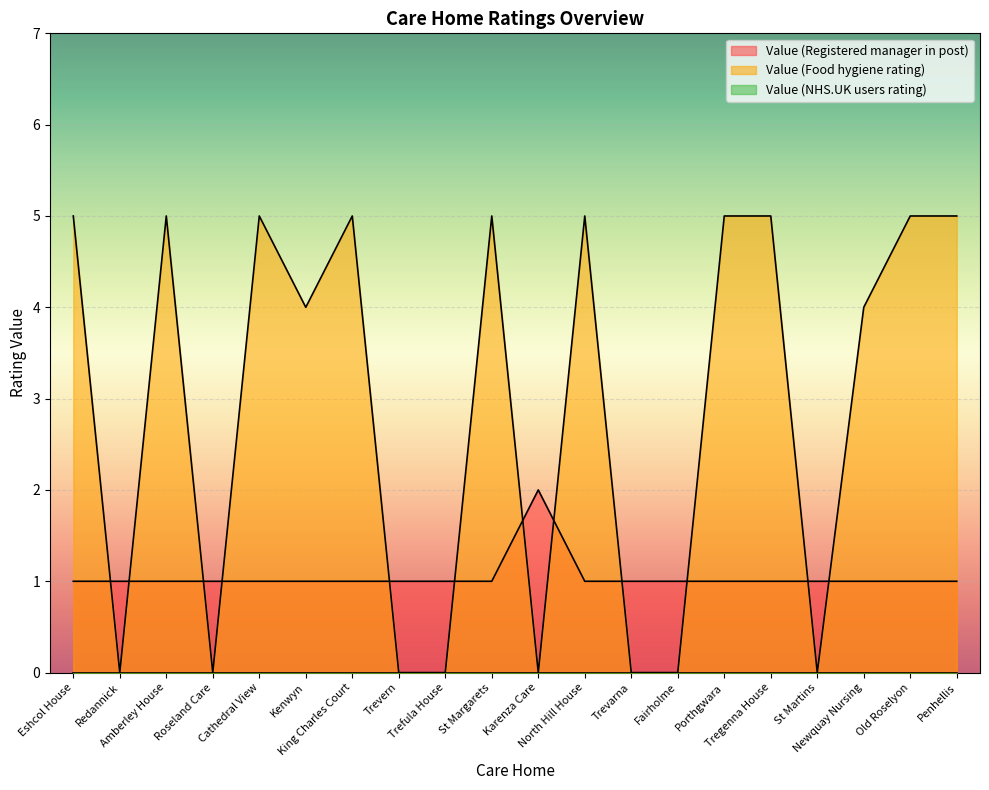

Rank the series by their average value, from highest to lowest.

Value (Food hygiene rating), Value (Registered manager in post)